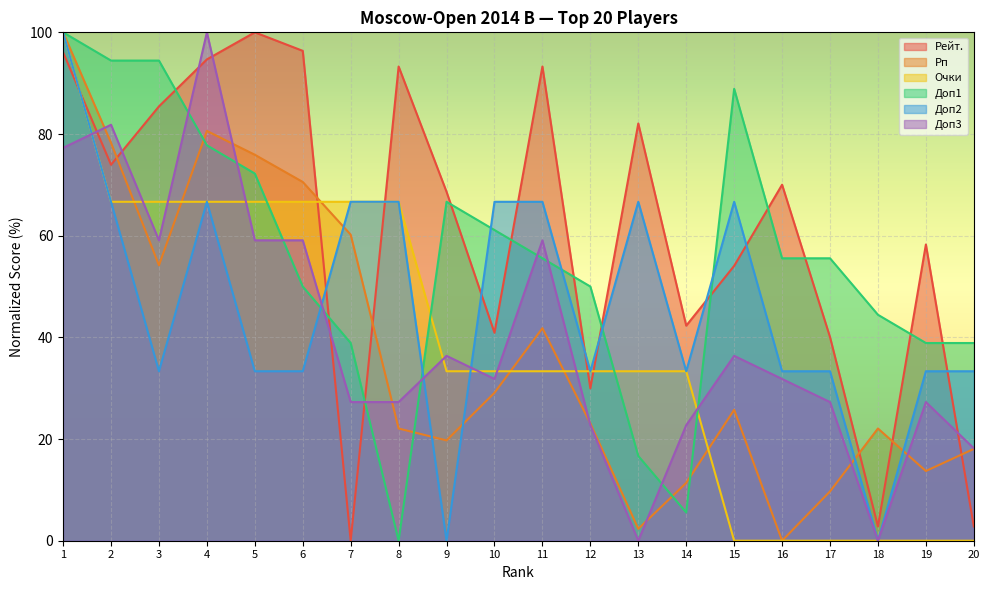

True or false: Рейт. and Очки intersect in this chart.

True